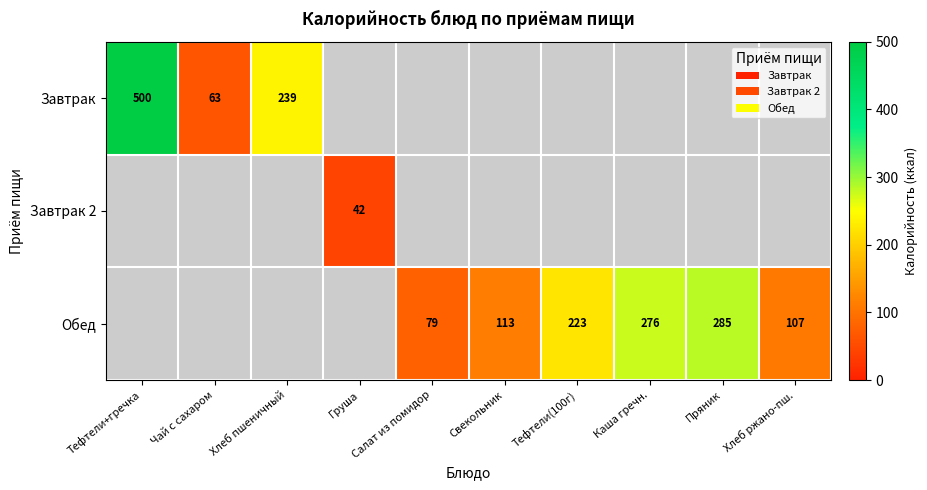

The Завтрак series shows 239 at Хлеб пшеничный. True or false?

True